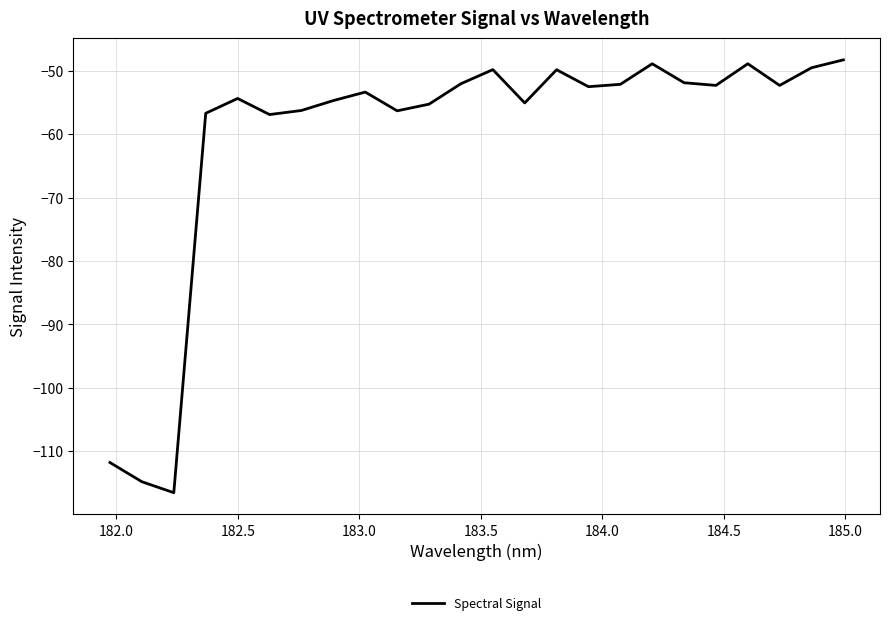

True or false: the data has more than 1 interior local peaks.

True